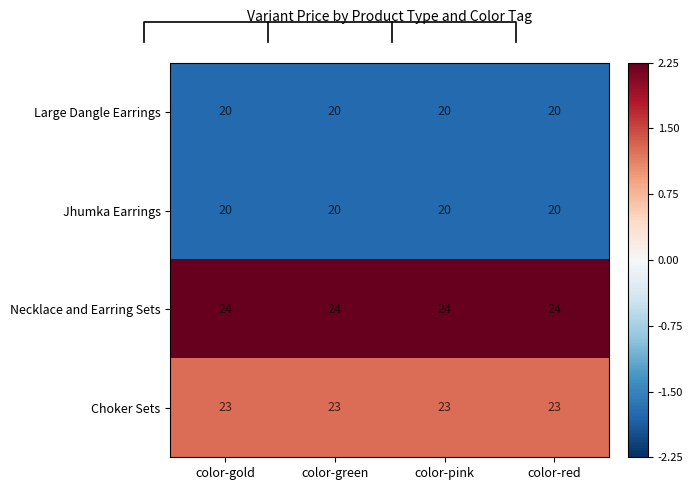

How many series are shown in this chart?

4